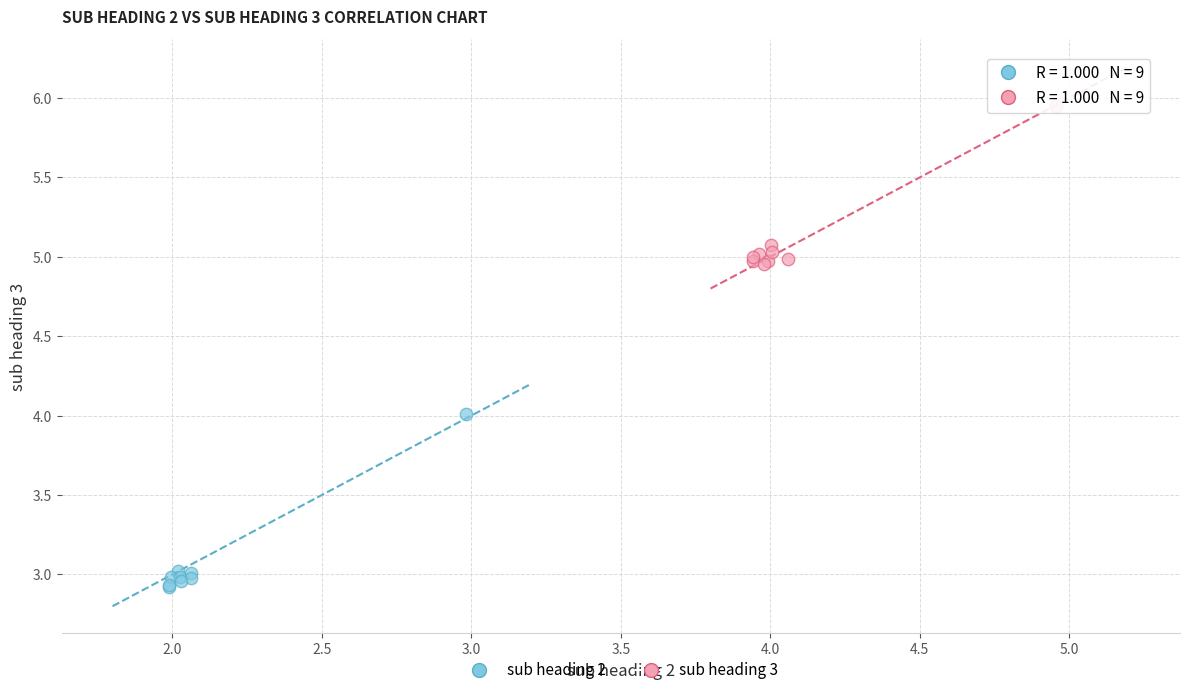

Which series has the largest Y range (max minus min)?

sub heading 2